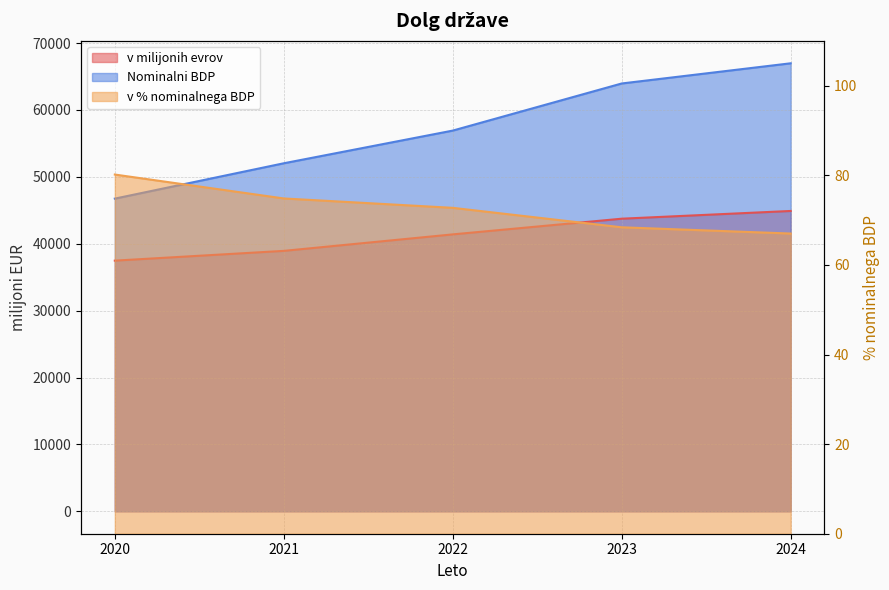

How many data points in Nominalni BDP are above 56909?

2